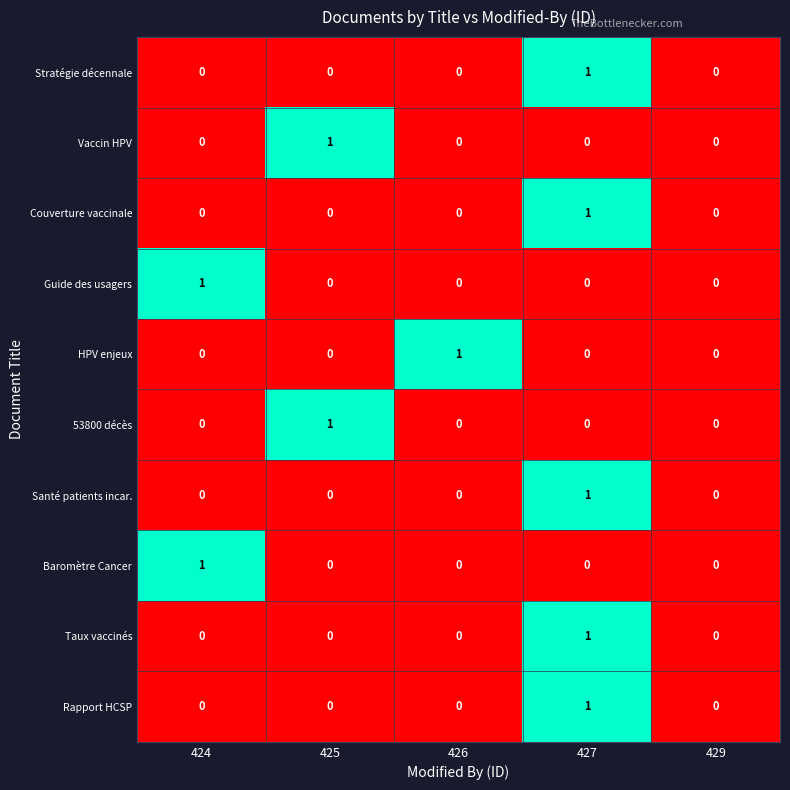

The value of Vaccin HPV at 429 is 0. True or false?

True